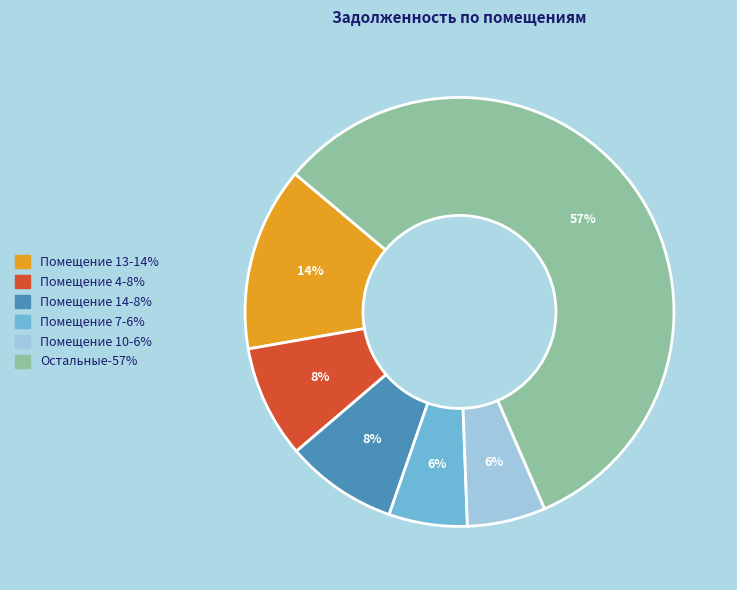

Is there a majority slice in this chart?

Yes